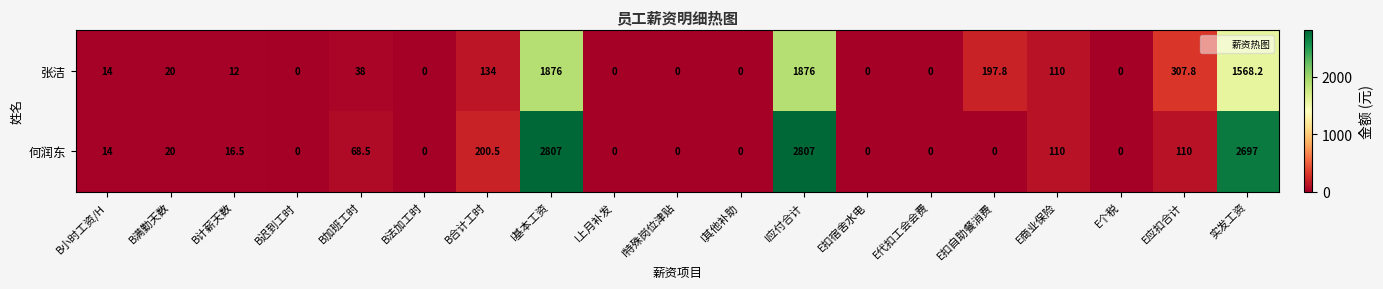

How many data points does each series have?

19